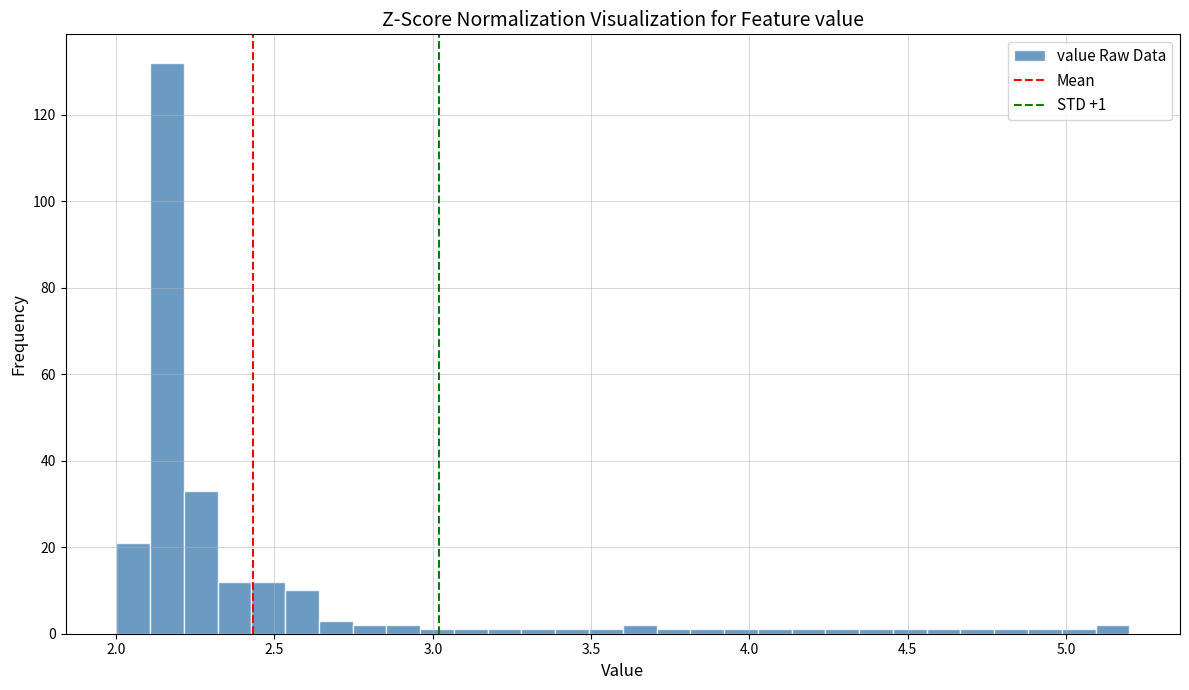

Read against the x-axis, roughly where is the centre of the tallest bar?

2.15